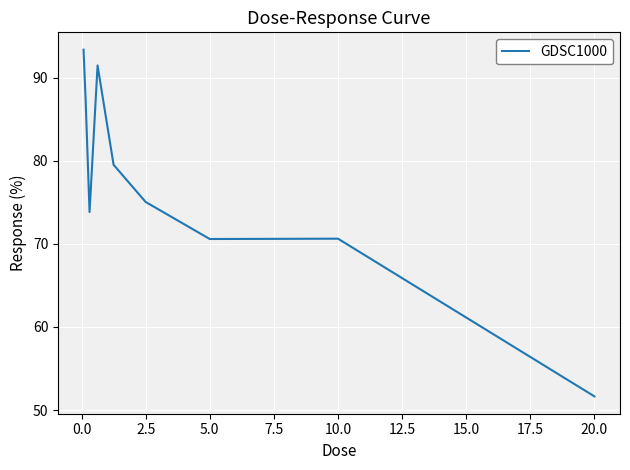

How many series are shown in this chart?

1